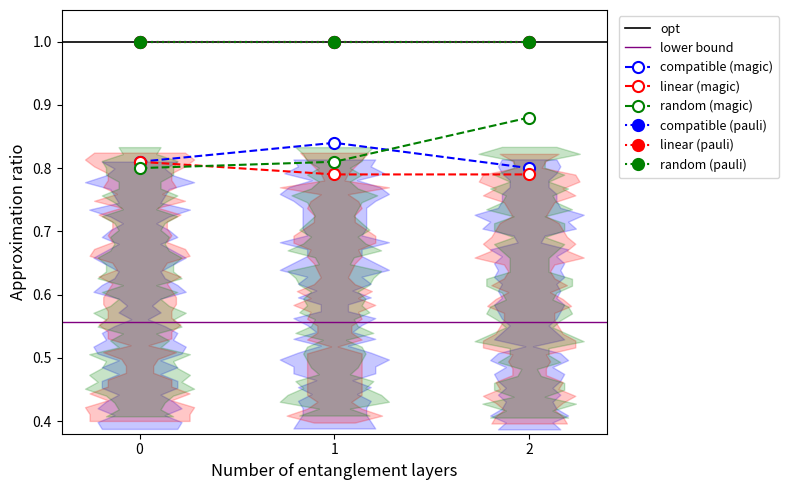

The compatible (magic) series shows 0.8 at 1. True or false?

True